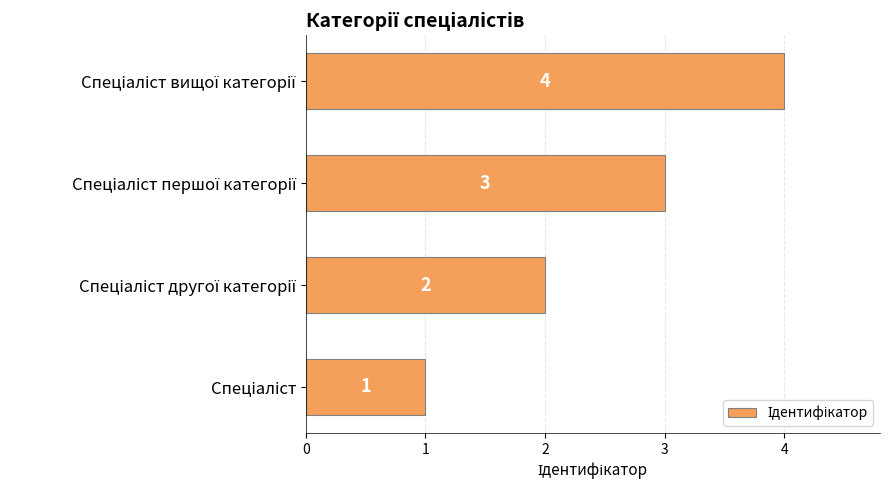

How many series are shown in this chart?

1